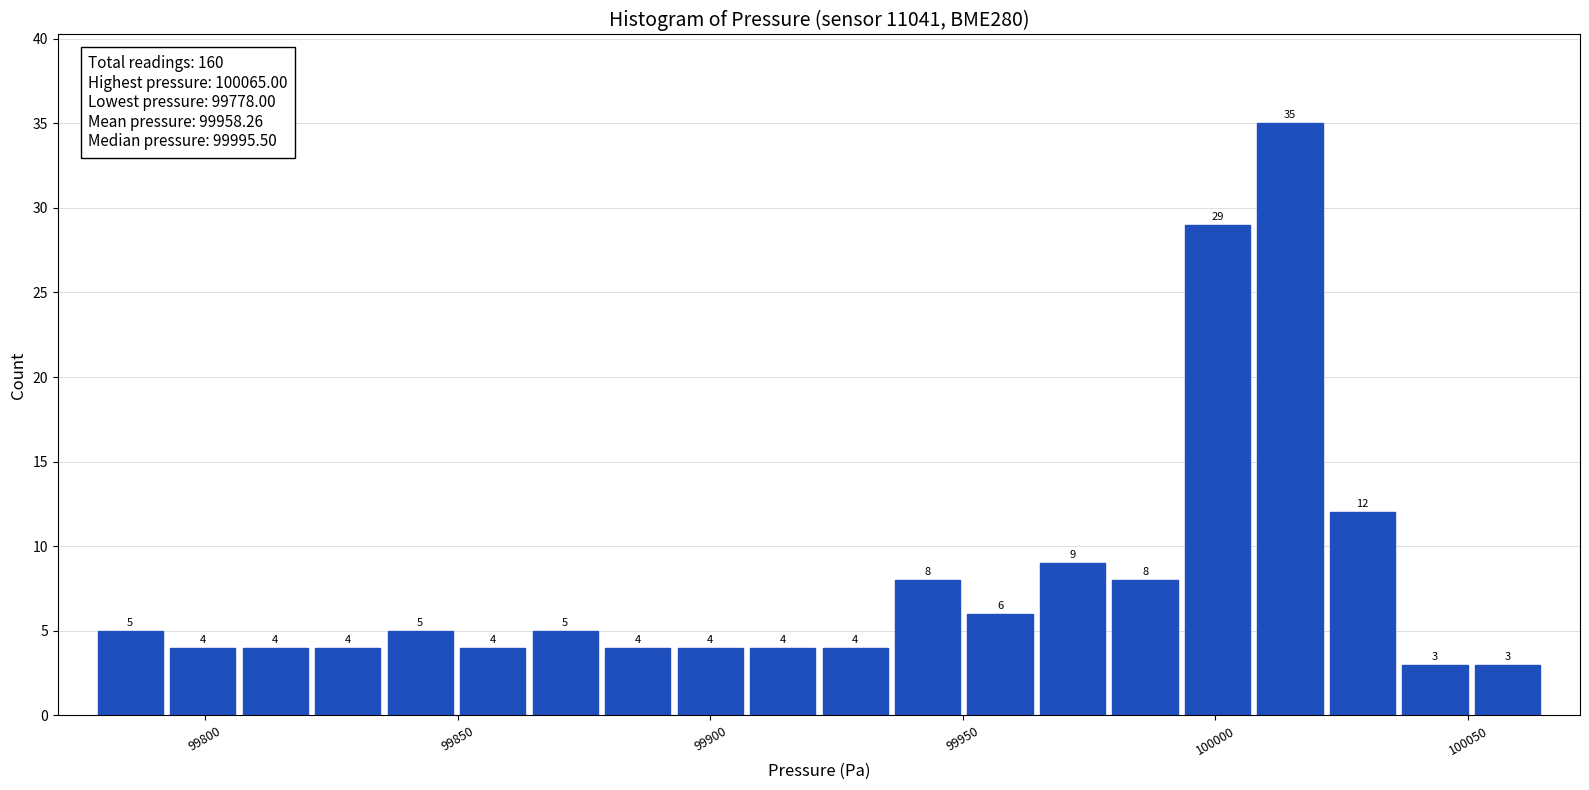

Read against the x-axis, roughly where is the centre of the tallest bar?

100015